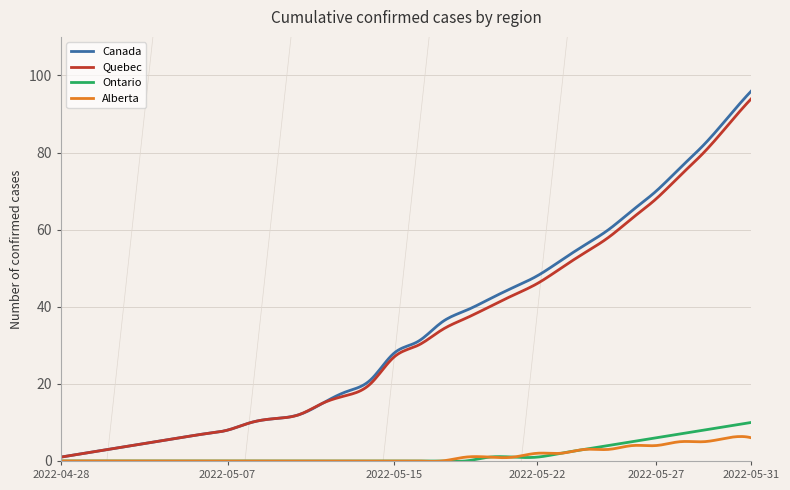

Which series has the widest spread of values?

Canada